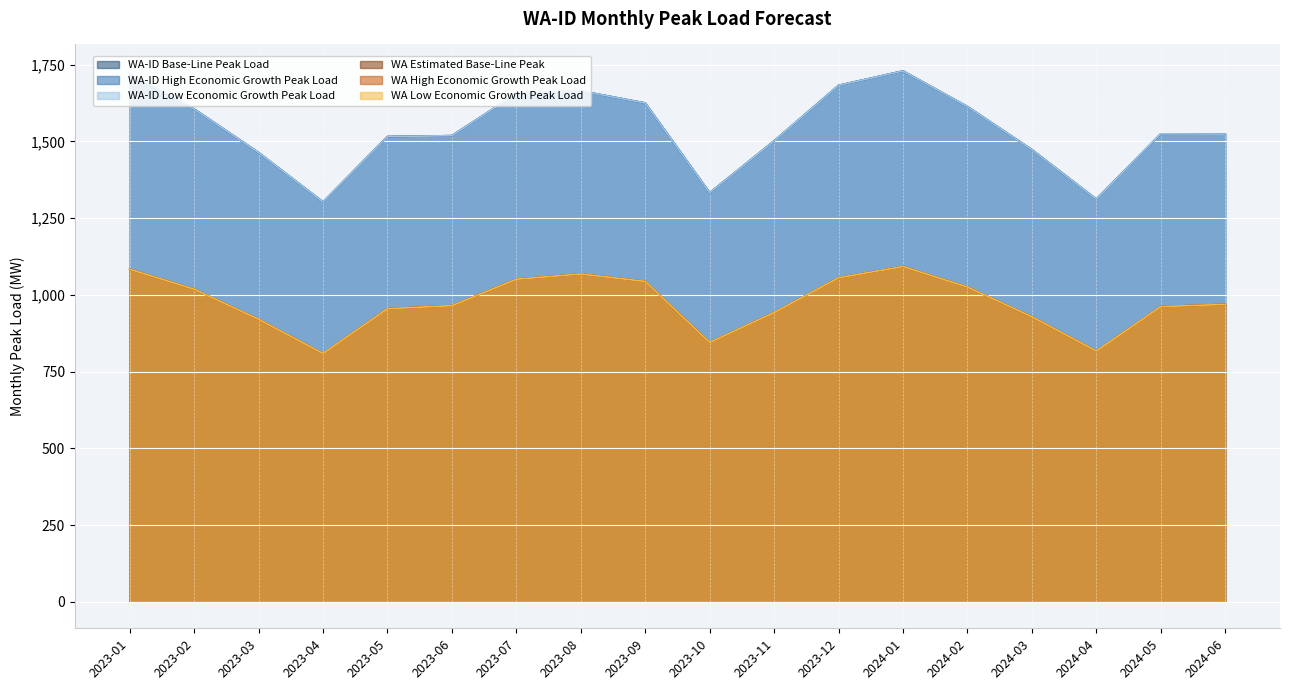

What is the minimum value for WA Estimated Base-Line Peak?

808.8